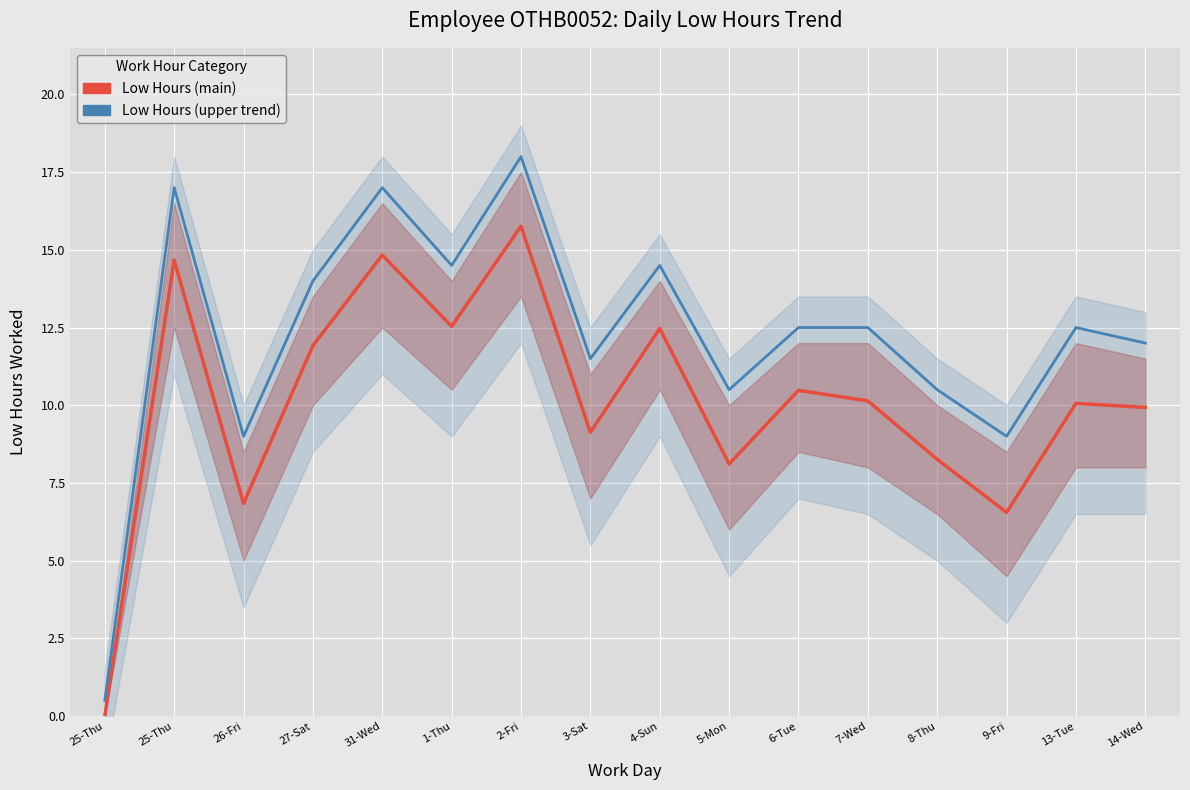

List the series in order of their peak value, lowest first.

Low Hours (main), Low Hours (upper trend)